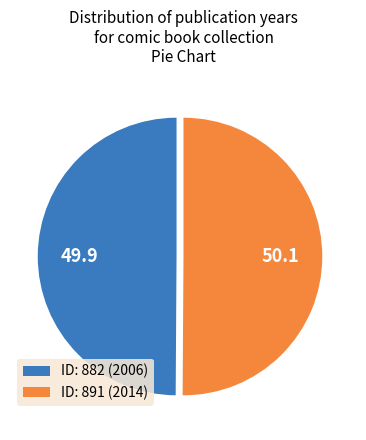

Approximately how many times larger is the value at ID: 891 (2014) compared to ID: 882 (2006)?

1.0